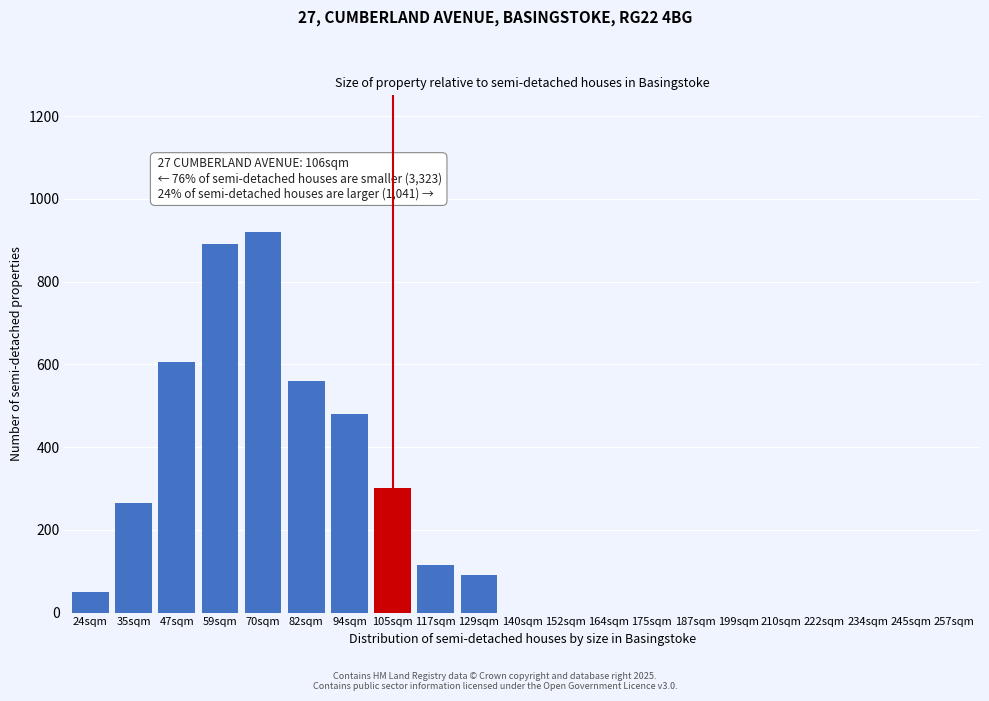

Reading left to right, list all the values displayed in this chart.

24sqm=50	35sqm=265	47sqm=605	59sqm=890	70sqm=920	82sqm=560	94sqm=480	105sqm=300	117sqm=115	129sqm=90	140sqm=0	152sqm=0	164sqm=0	175sqm=0	187sqm=0	199sqm=0	210sqm=0	222sqm=0	234sqm=0	245sqm=0	257sqm=0